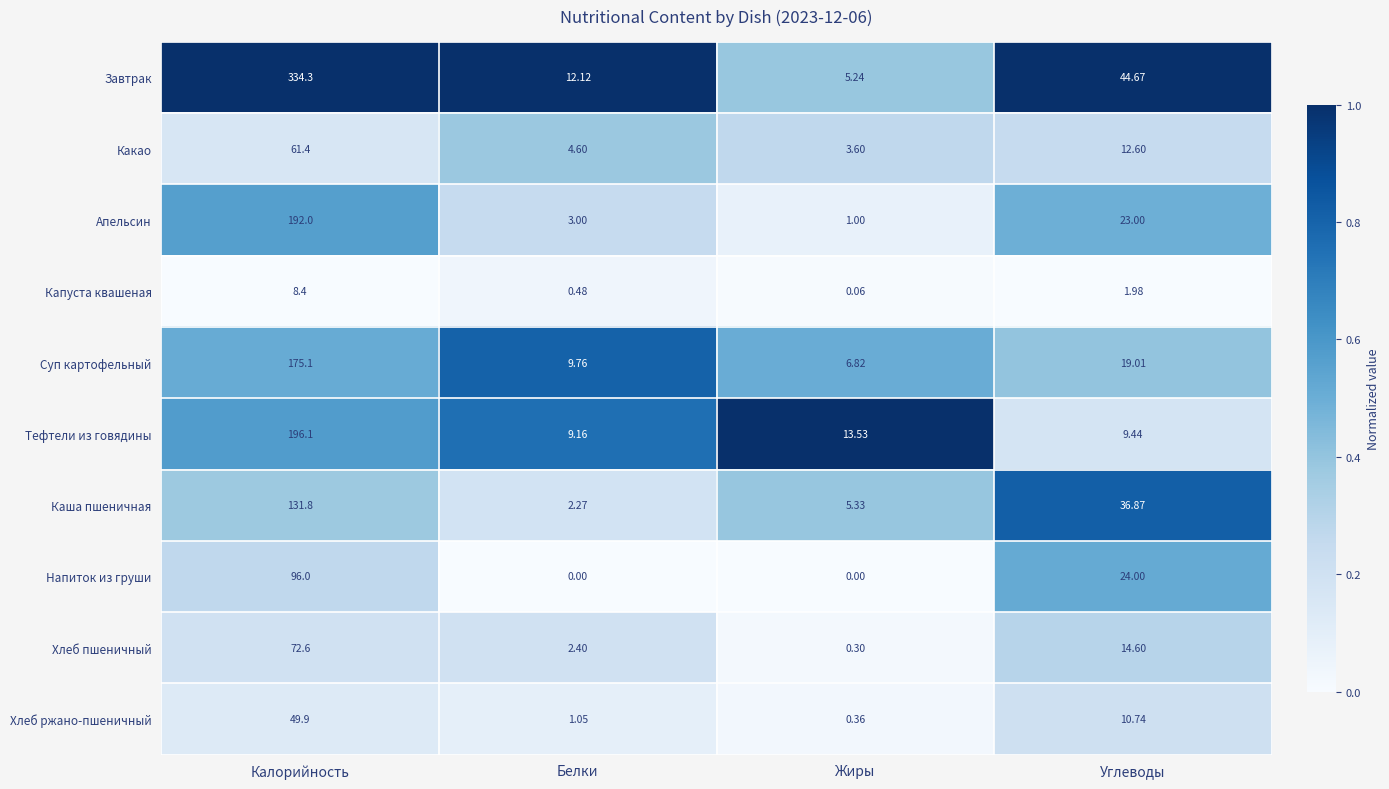

At which label does Какао first exceed 12?

Калорийность